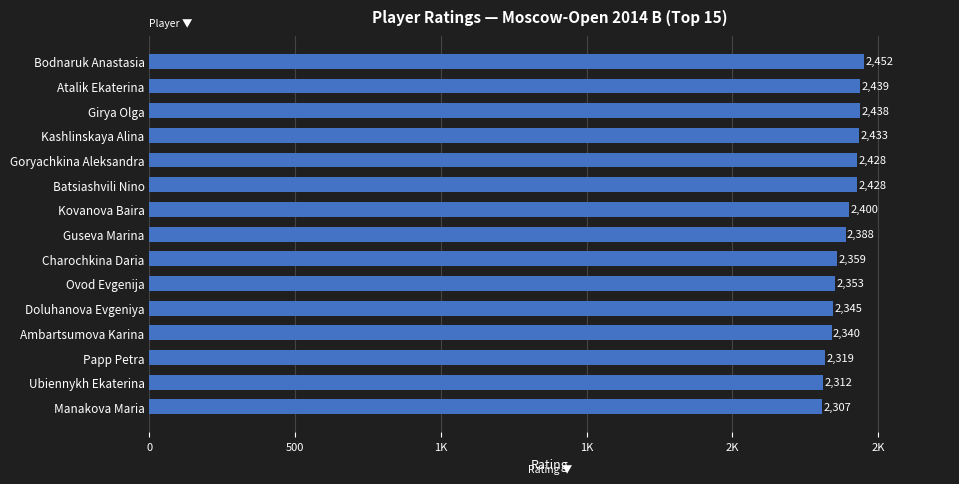

Does the chart contain any negative values?

No